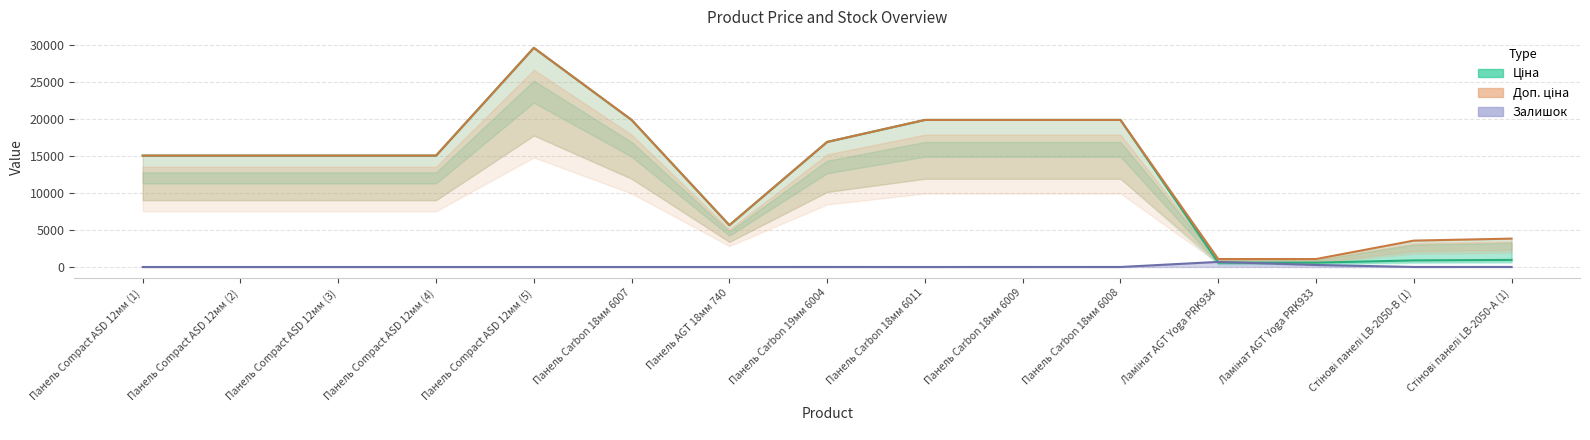

At which label does Ціна reach its minimum?

Ламінат AGT Yoga PRK934